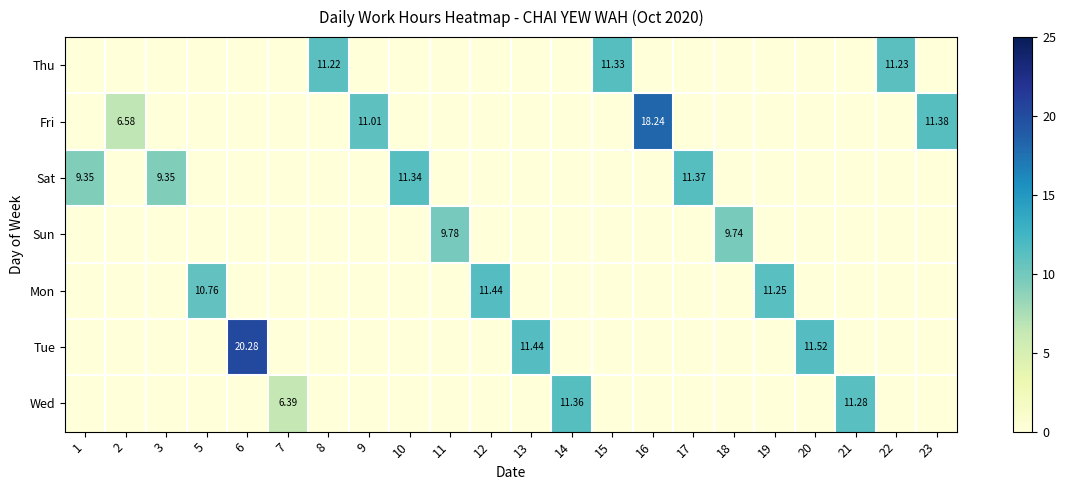

What is the sum of all Mon values?

33.5